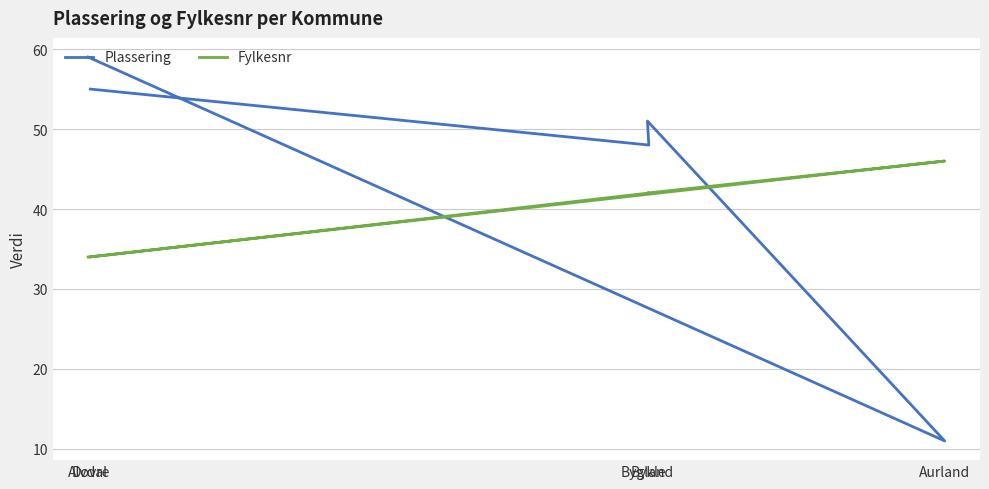

What is the total value across all series at Bygland?

93